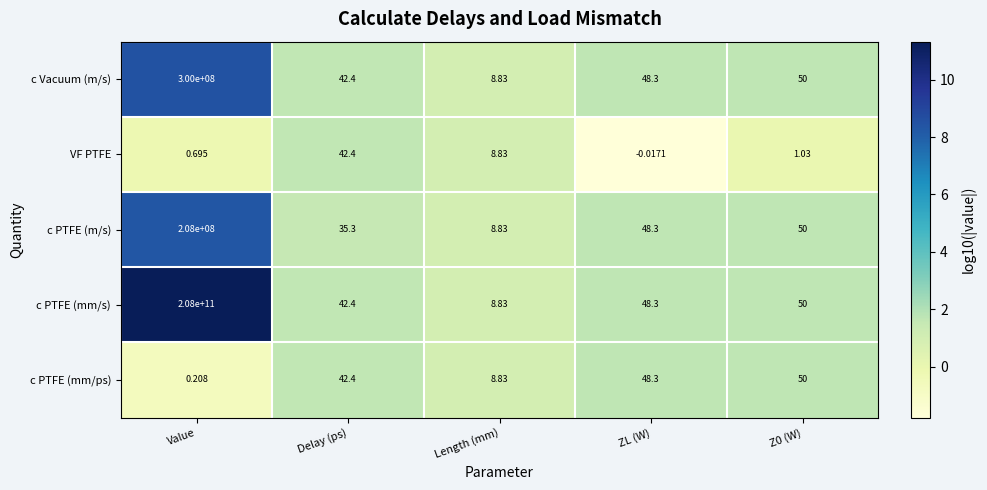

Which category has the lowest value in the c Vacuum (m/s) series?

Length (mm)